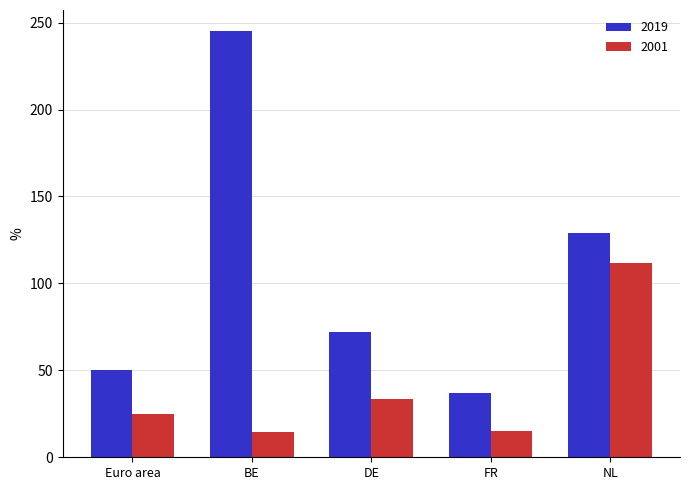

Is it true that 2019 equals 17.7 at FR?

False